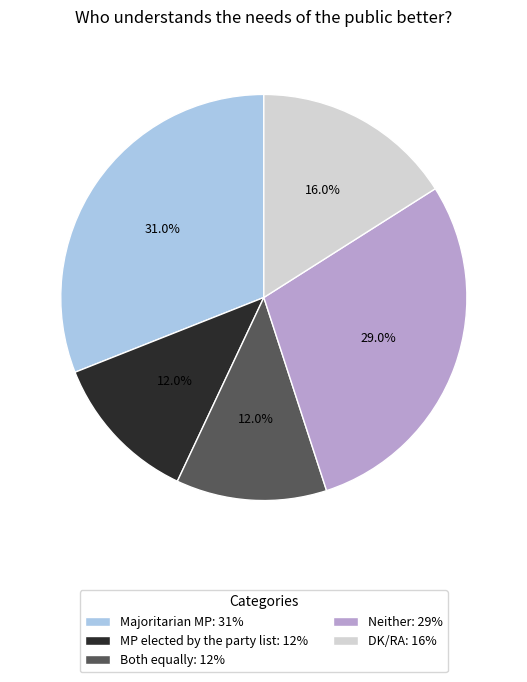

What percentage is NOT represented by Neither: 29%?

71.0%